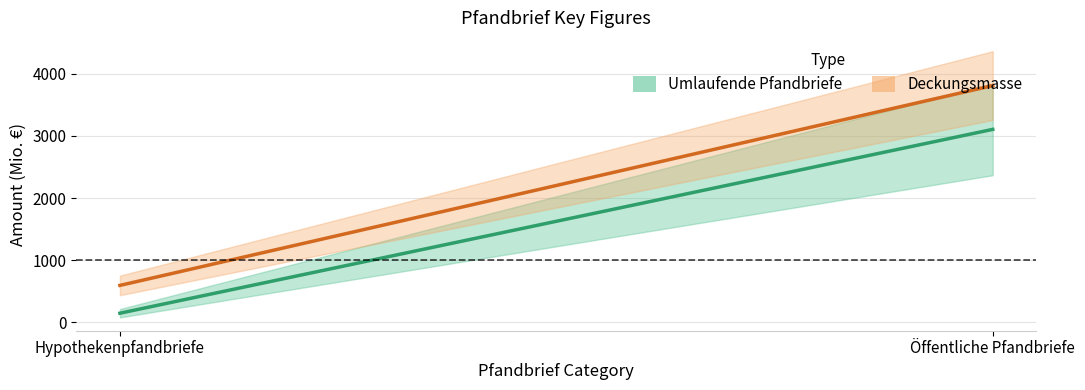

Which series has the widest spread of values?

Deckungsmasse (mid)